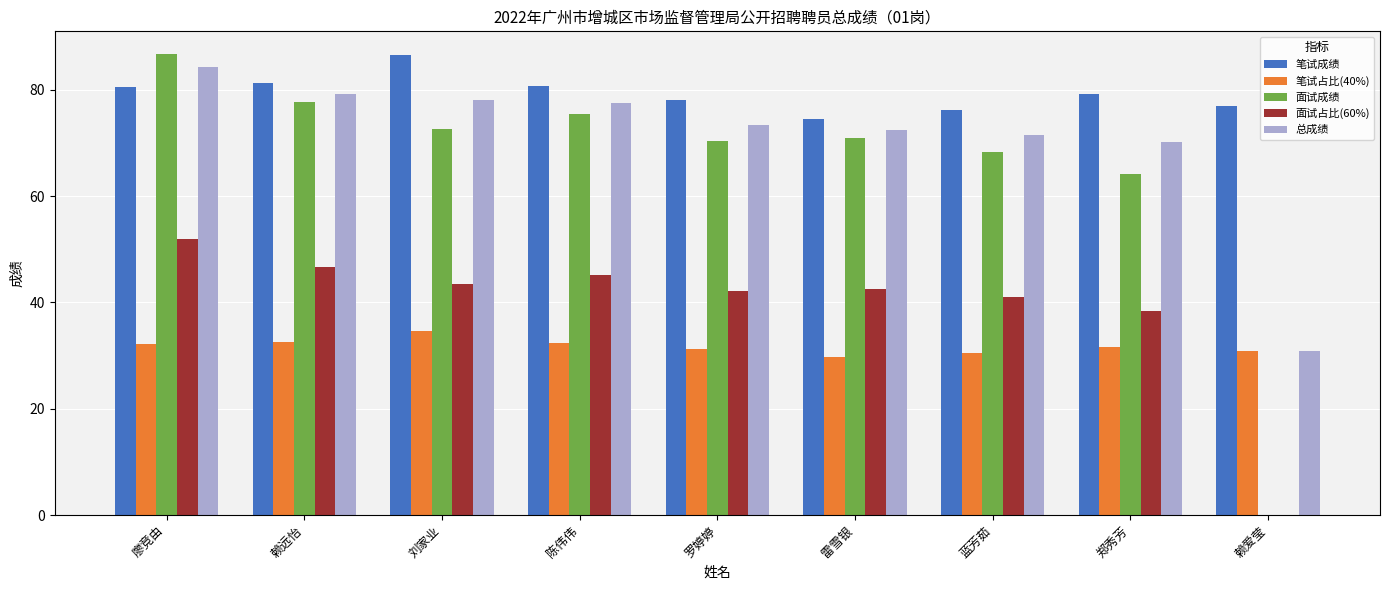

Is it true that 笔试占比(40%) equals 30.8 at 赖爱莹?

True